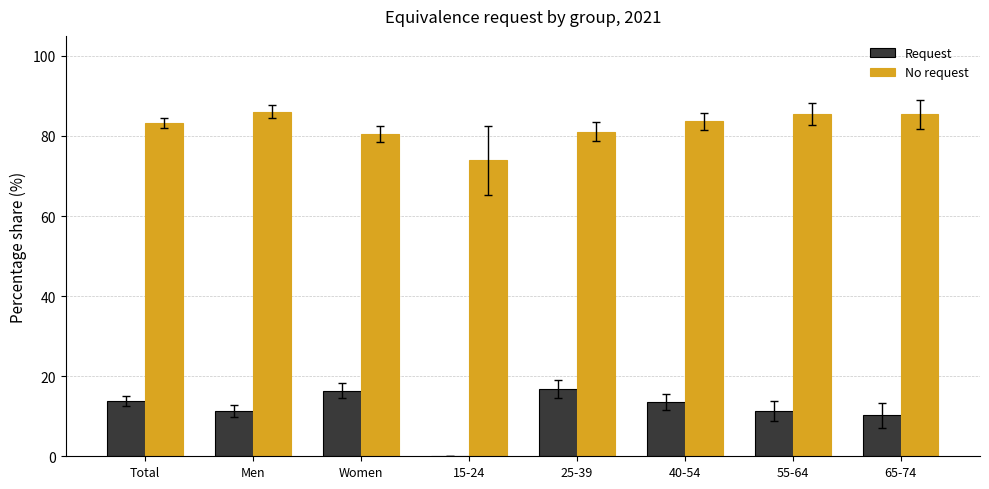

How many groups of bars are there?

8